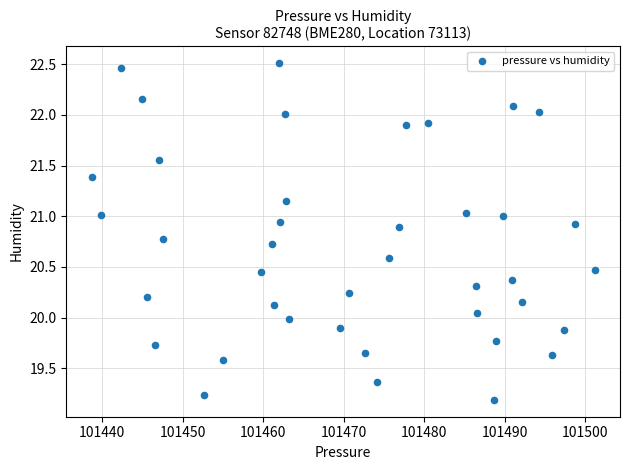

What is the range of X values (max minus min)?

62.5